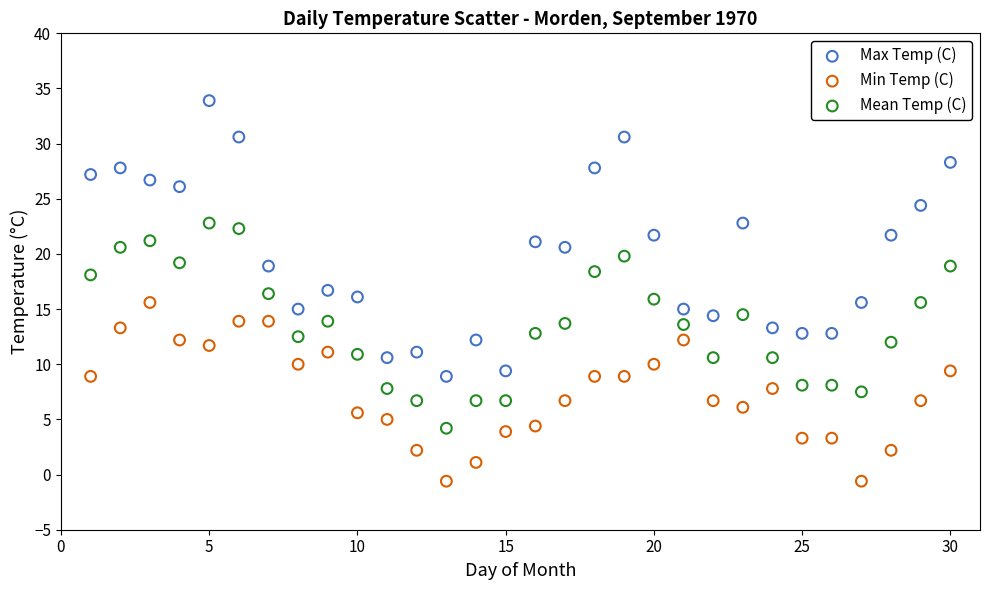

What are all the series names shown in the legend?

Max Temp (C), Min Temp (C), Mean Temp (C)